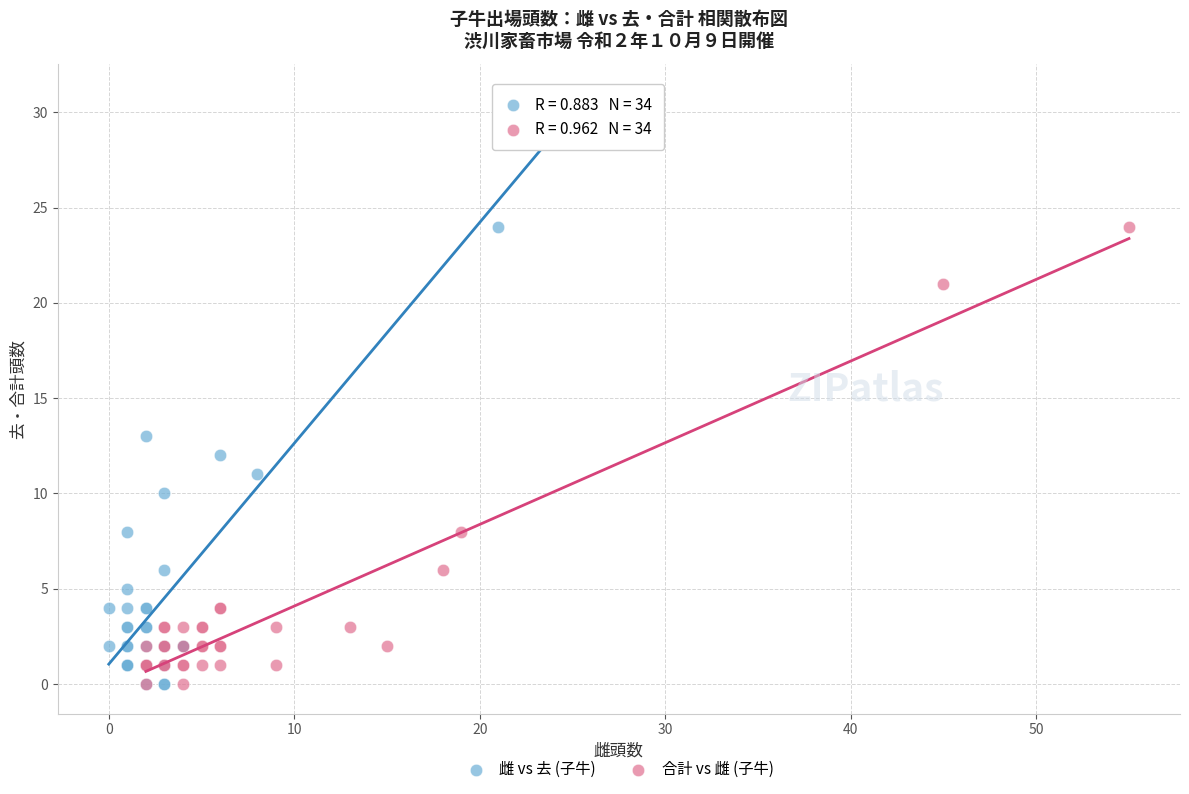

Which series contains the highest Y value?

雌 vs 去 (子牛)